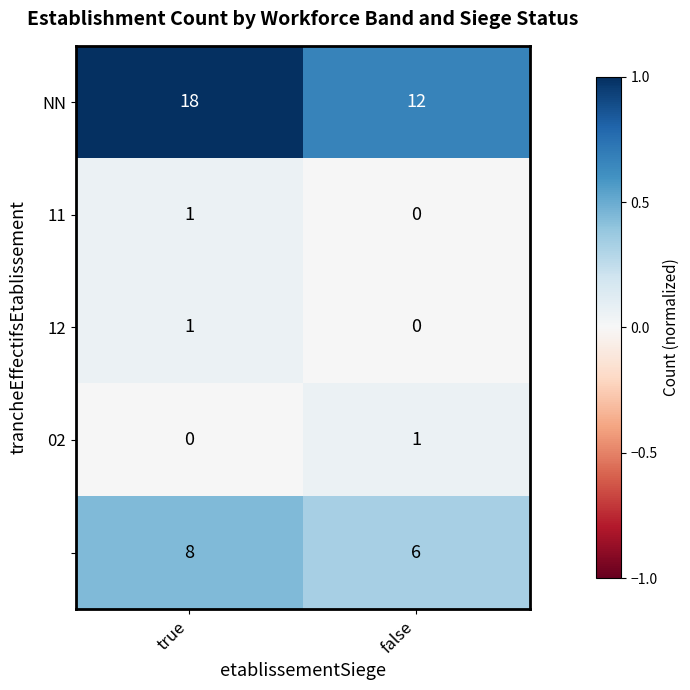

What is the difference between the highest and lowest values at false?

12